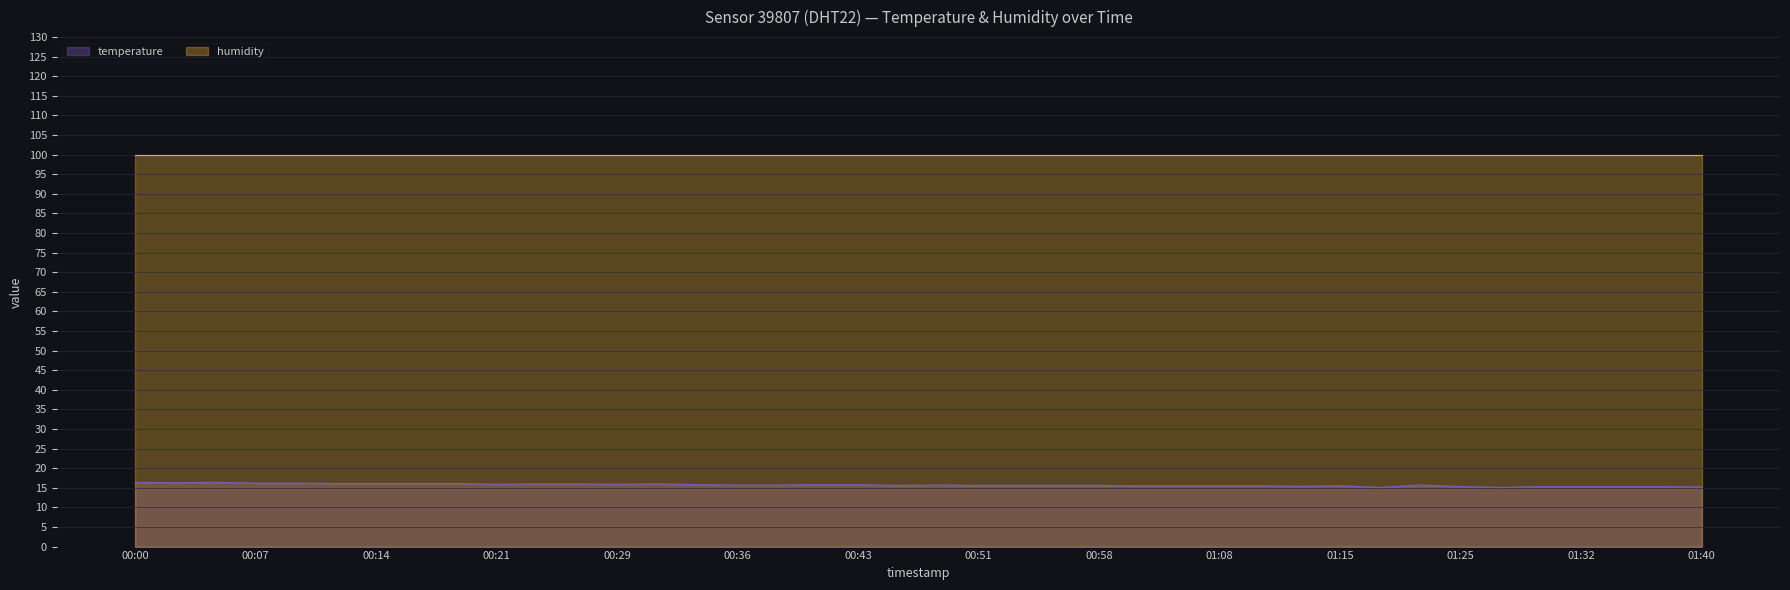

Is it true that humidity equals 99.9 at 01:15?

True